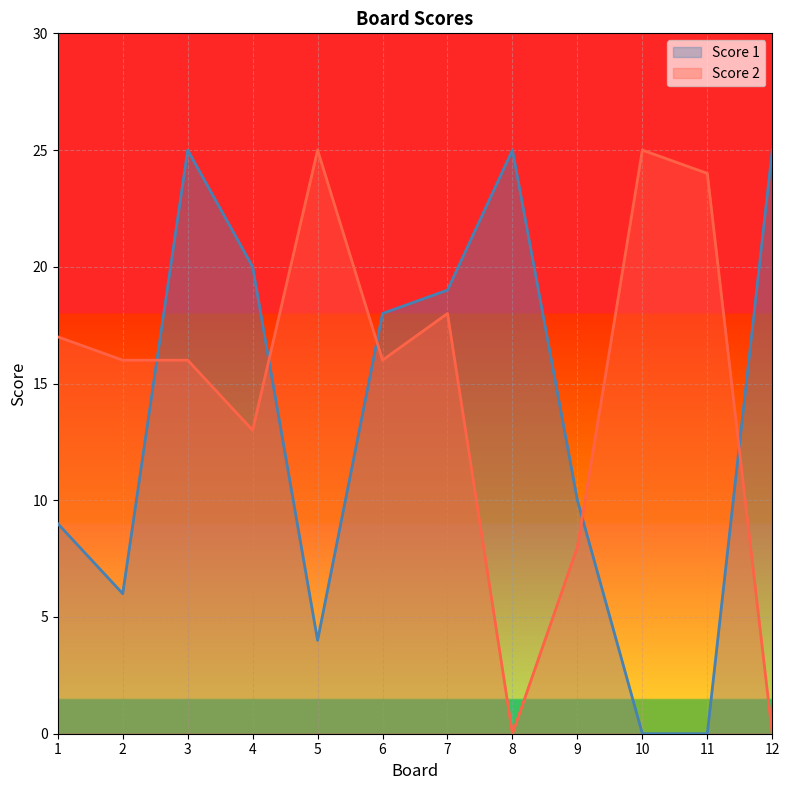

Reading right to left, extract all data points from this chart.

Score 1: 12=25	11=0	10=0	9=10	8=25	7=19	6=18	5=4	4=20	3=25	2=6	1=9
Score 2: 12=0	11=24	10=25	9=8	8=0	7=18	6=16	5=25	4=13	3=16	2=16	1=17